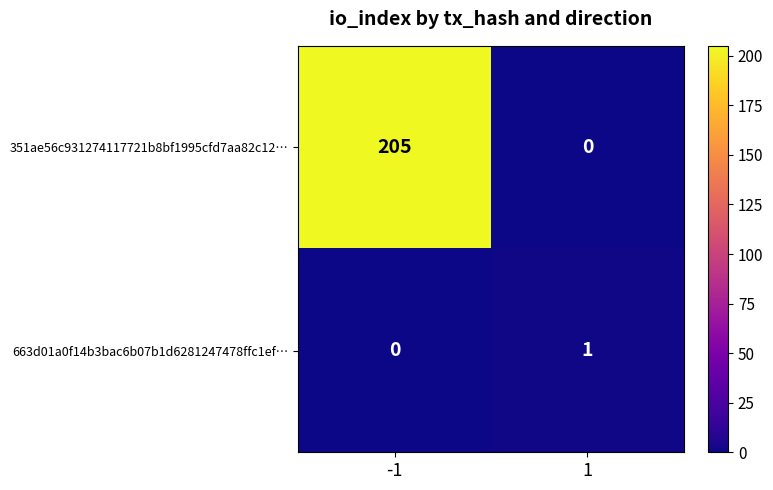

Is the value of 663d01a0f14b3bac6b07b1d6281247478ffc1ef… at 1 greater than the value of 351ae56c931274117721b8bf1995cfd7aa82c12… at -1?

No